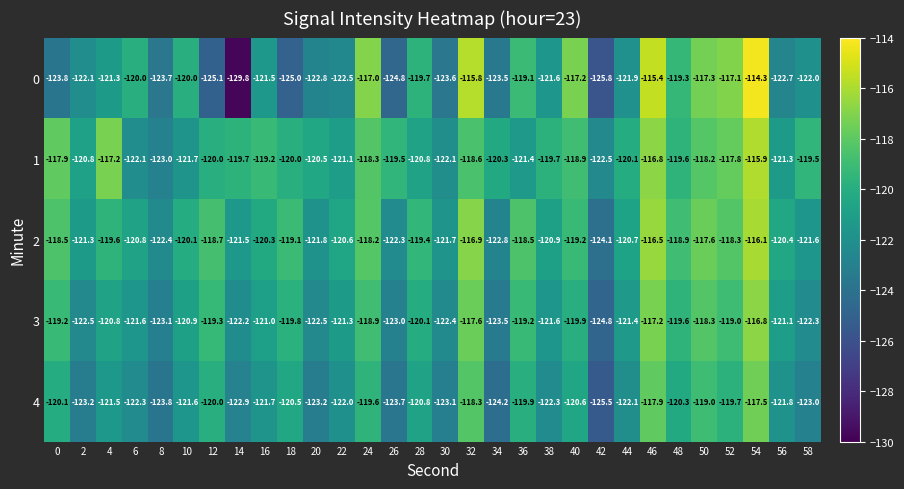

Which category has the lowest value in the 4 series?

42